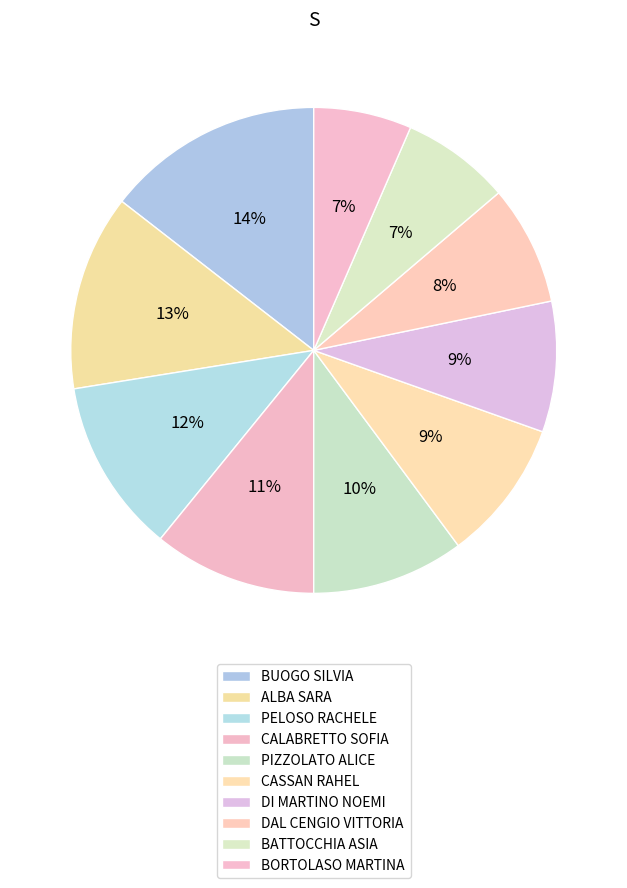

Is DAL CENGIO VITTORIA the majority of the pie?

No